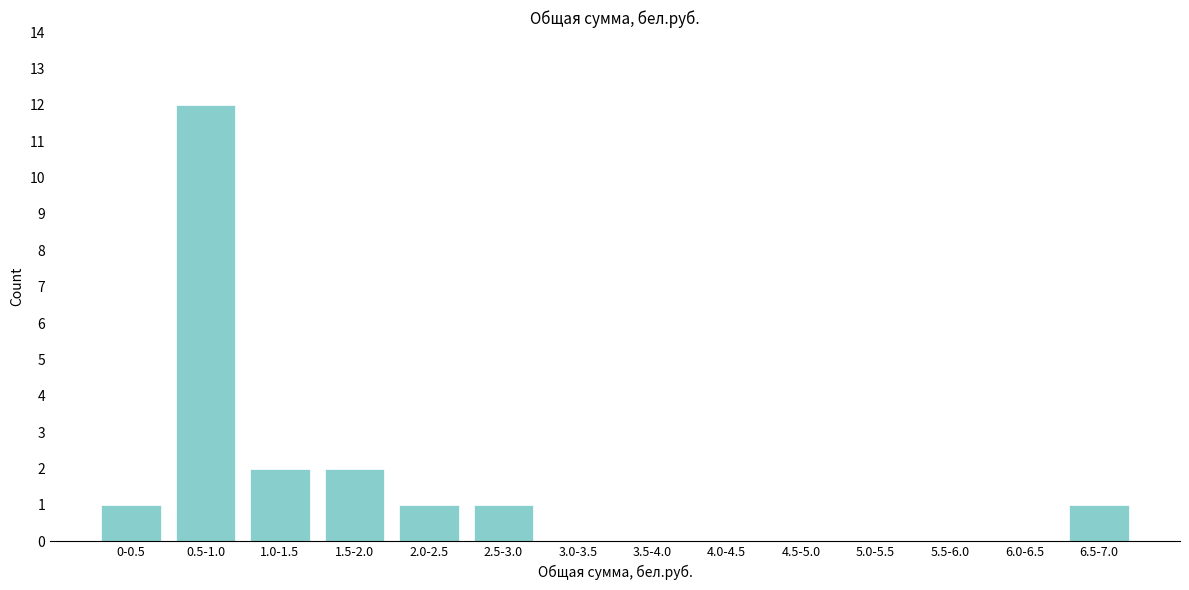

Reading right to left, what are all the values shown in this chart?

6.5-7.0=1	6.0-6.5=0	5.5-6.0=0	5.0-5.5=0	4.5-5.0=0	4.0-4.5=0	3.5-4.0=0	3.0-3.5=0	2.5-3.0=1	2.0-2.5=1	1.5-2.0=2	1.0-1.5=2	0.5-1.0=12	0-0.5=1